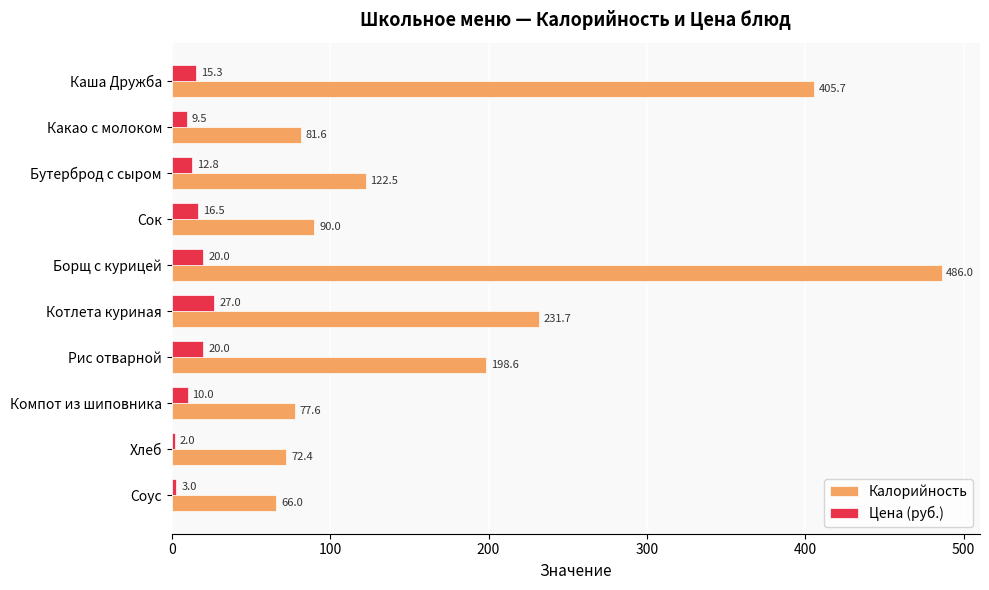

The value of Цена (руб.) at Сок is 16.5. True or false?

True